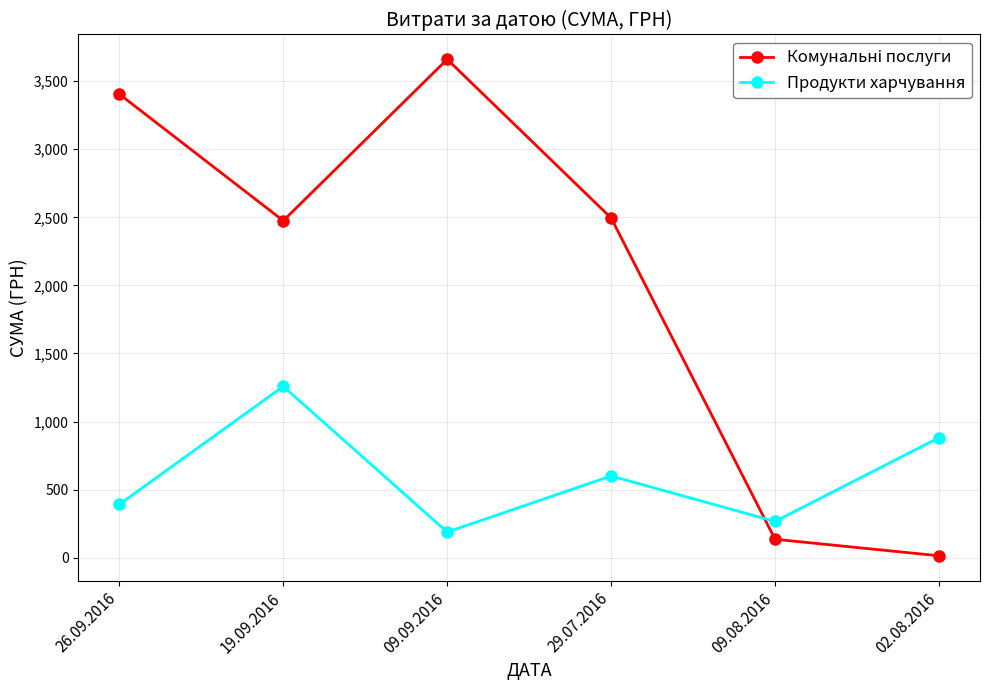

What is the average value of the Продукти харчування series?

597.3